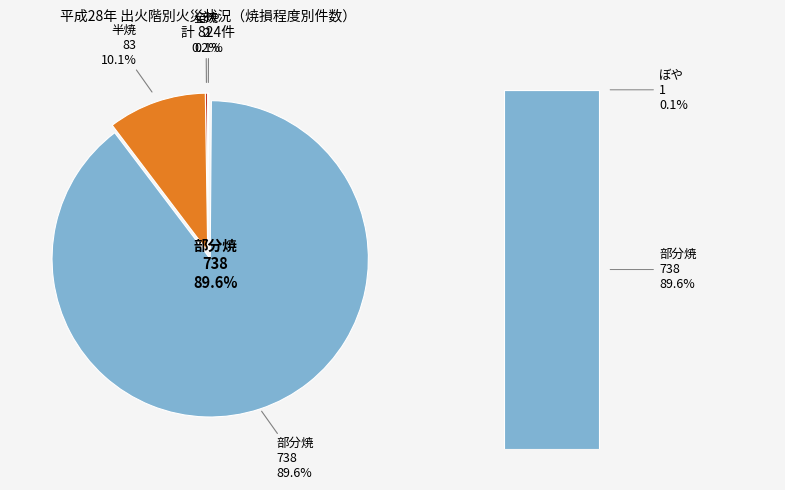

Rank the categories by value from highest to lowest.

部分焼, 半焼, 全焼, ぼや